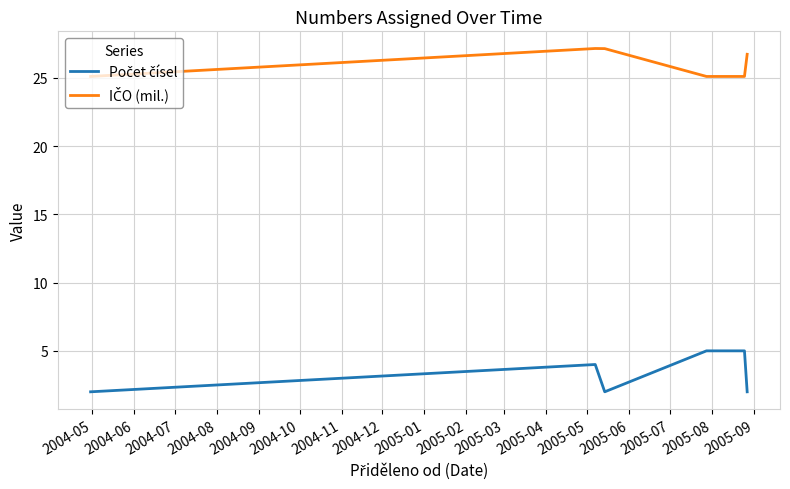

What is the greatest value displayed?

27.1